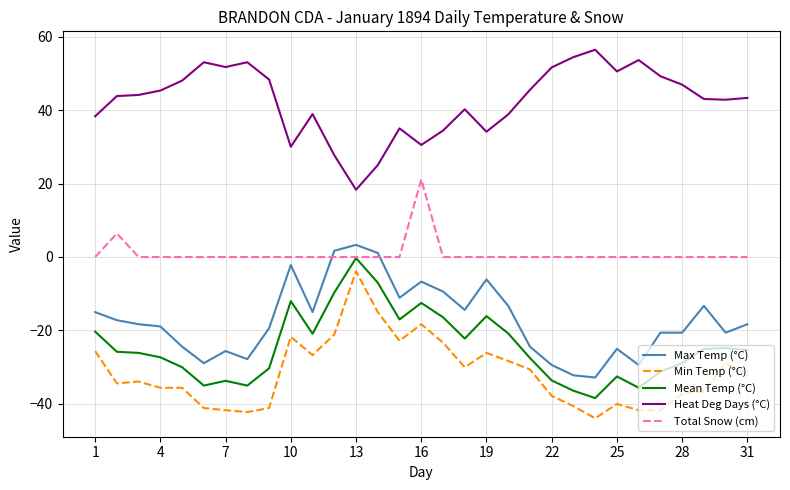

Which series has the widest spread of values?

Min Temp (°C)